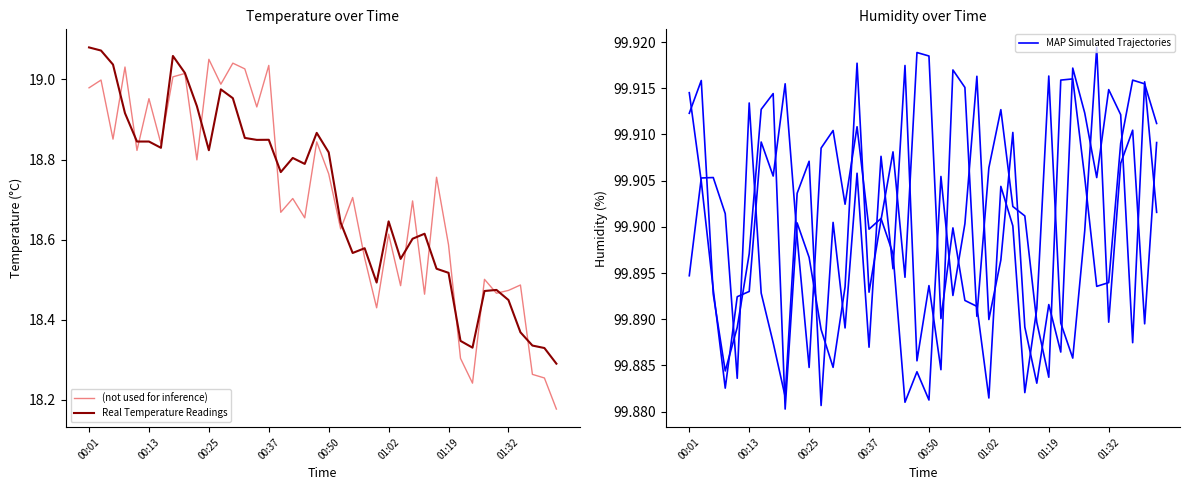

True or false: (not used for inference) and MAP Simulated Trajectories intersect in this chart.

False